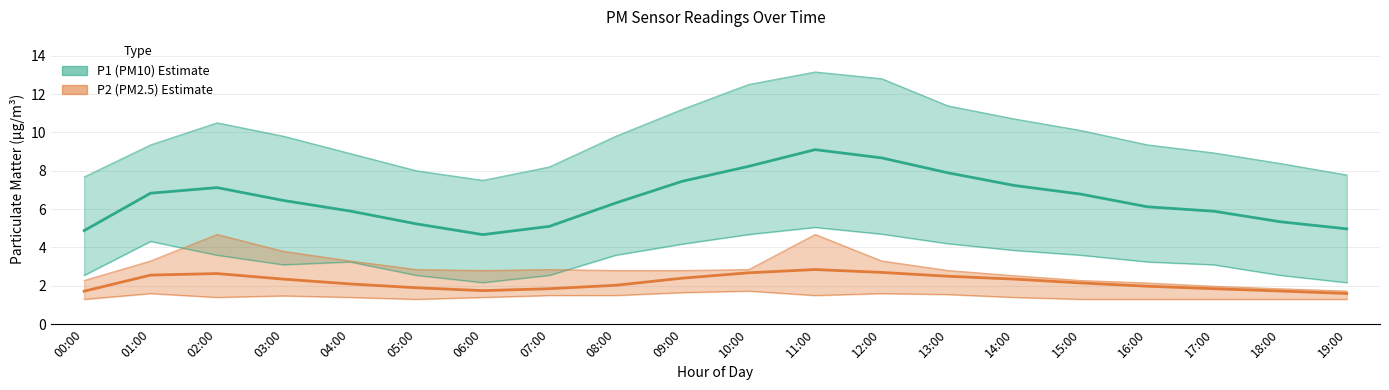

Where is the first local maximum for P2 (PM2.5)?

02:00